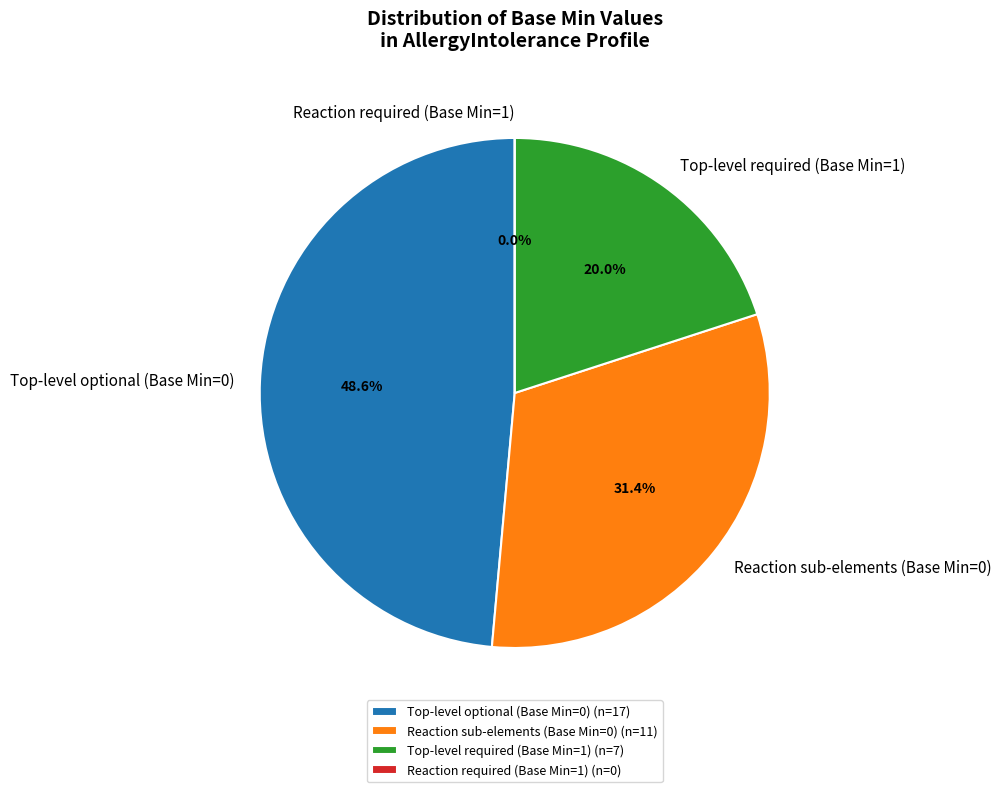

Is it true that AllergyIntolerance.code is 0% of the pie?

True